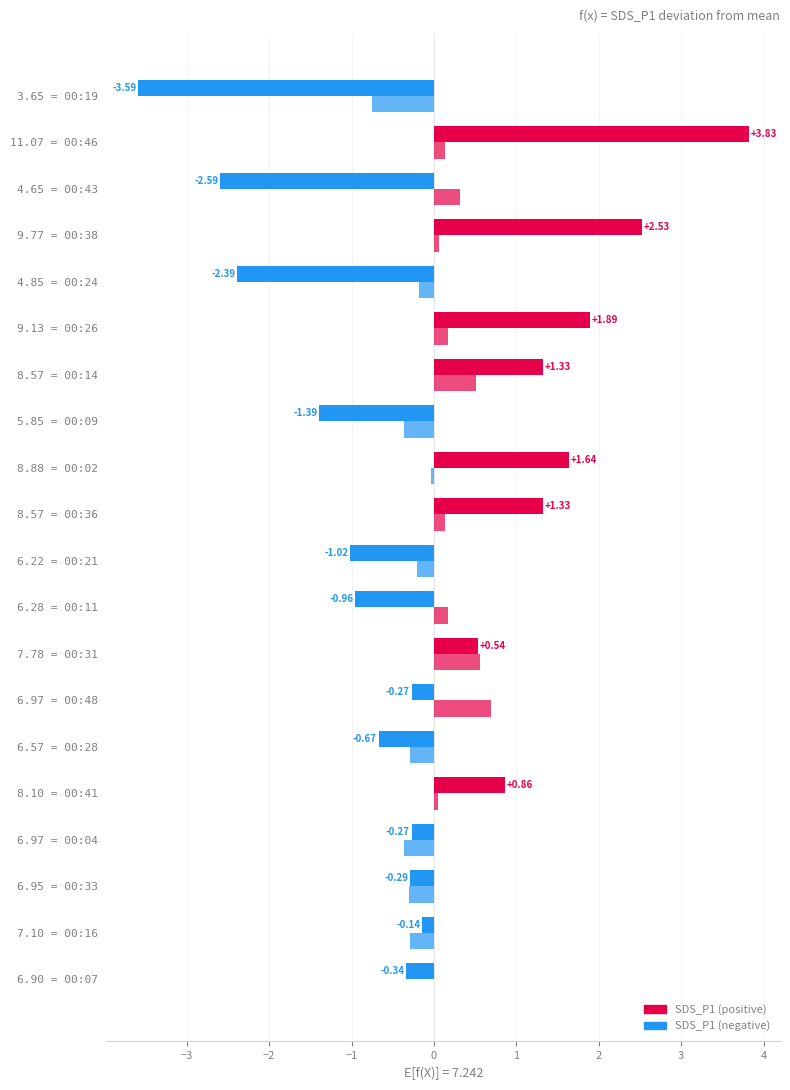

What is the smallest value displayed?

-3.6